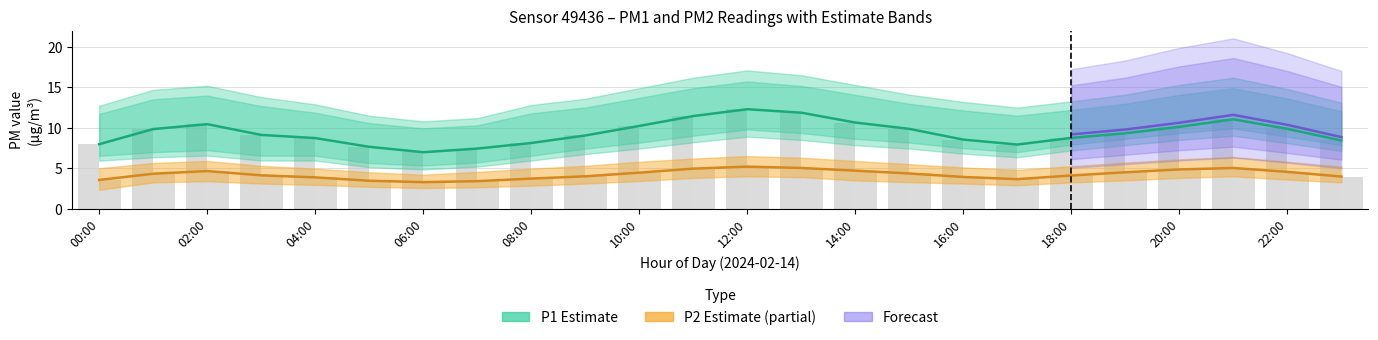

Which series has the largest total across all categories?

P1